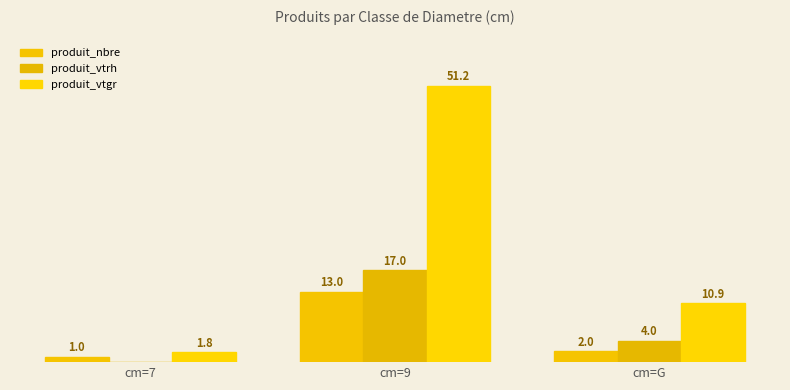

Does the chart contain stacked bars?

No